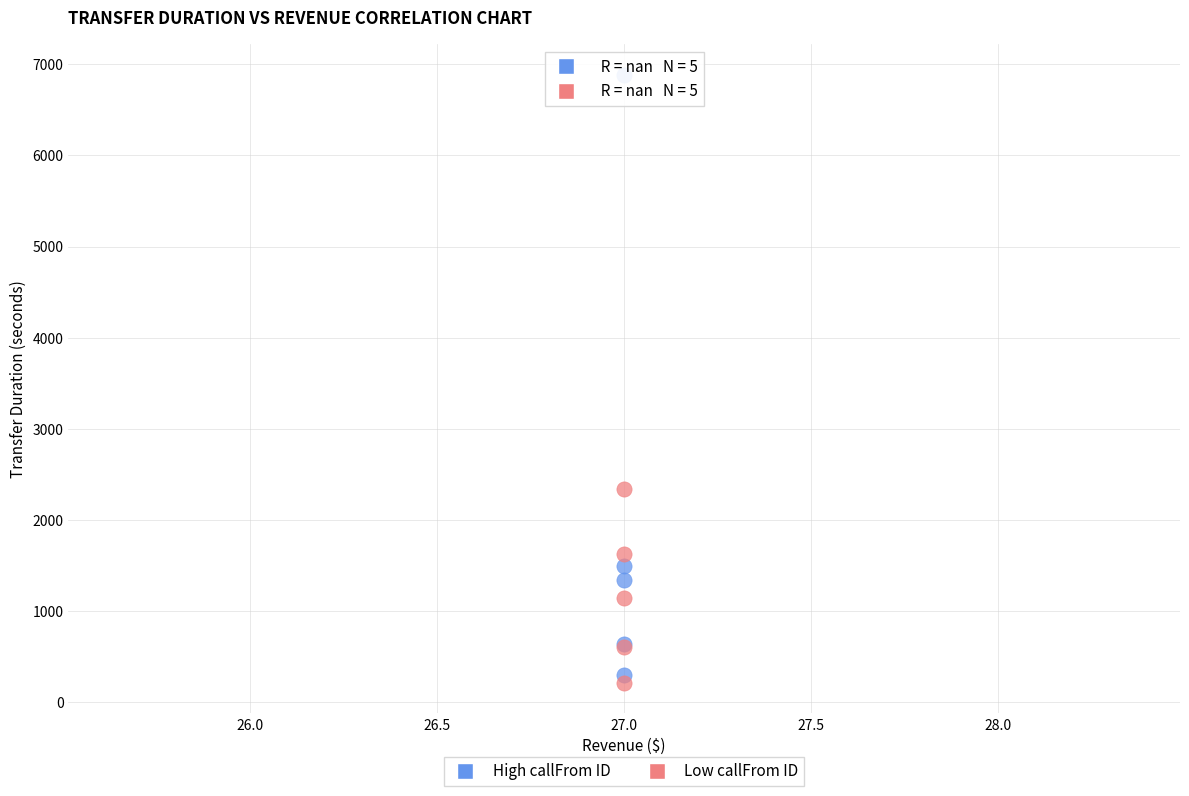

In the High callFrom ID series, what Y value is closest to 3591?

1490